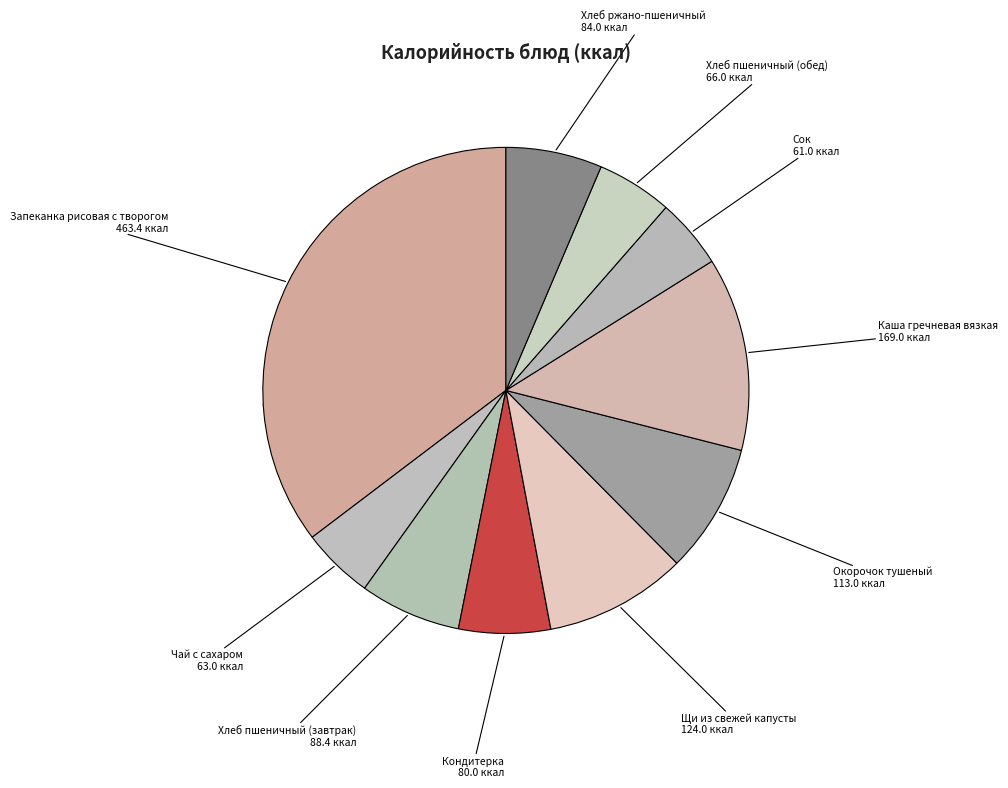

Does Щи из свежей капусты account for over 50% of the chart?

No